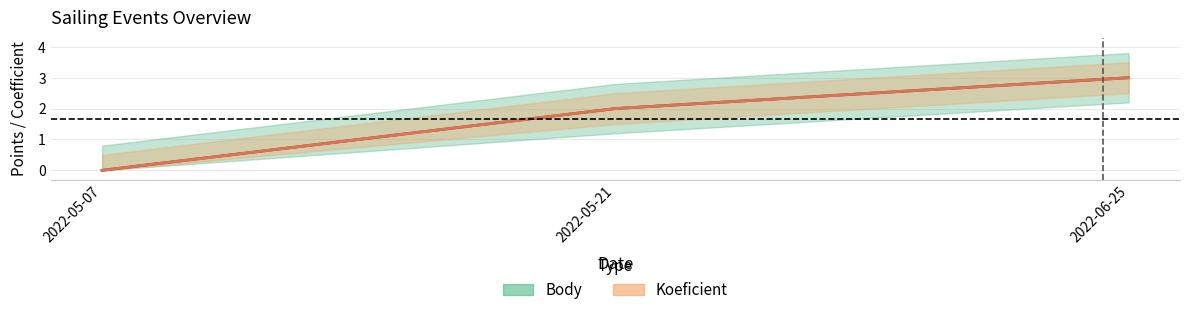

The Koeficient series shows 2 at 2022-05-21. True or false?

True